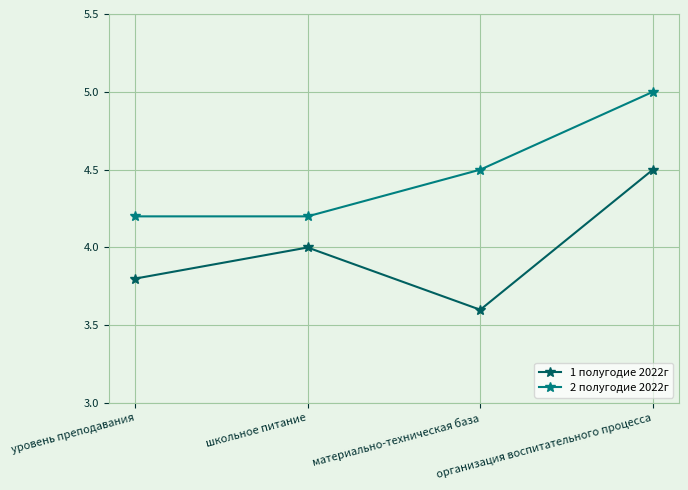

How many categories are shown in the chart?

4